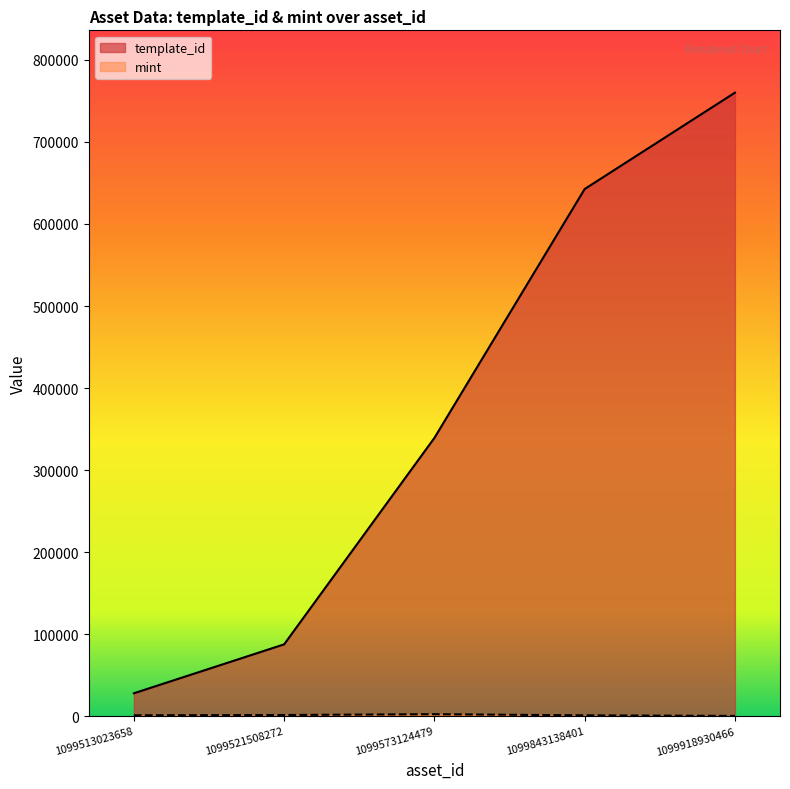

How many values in the template_id series are below 339228?

2